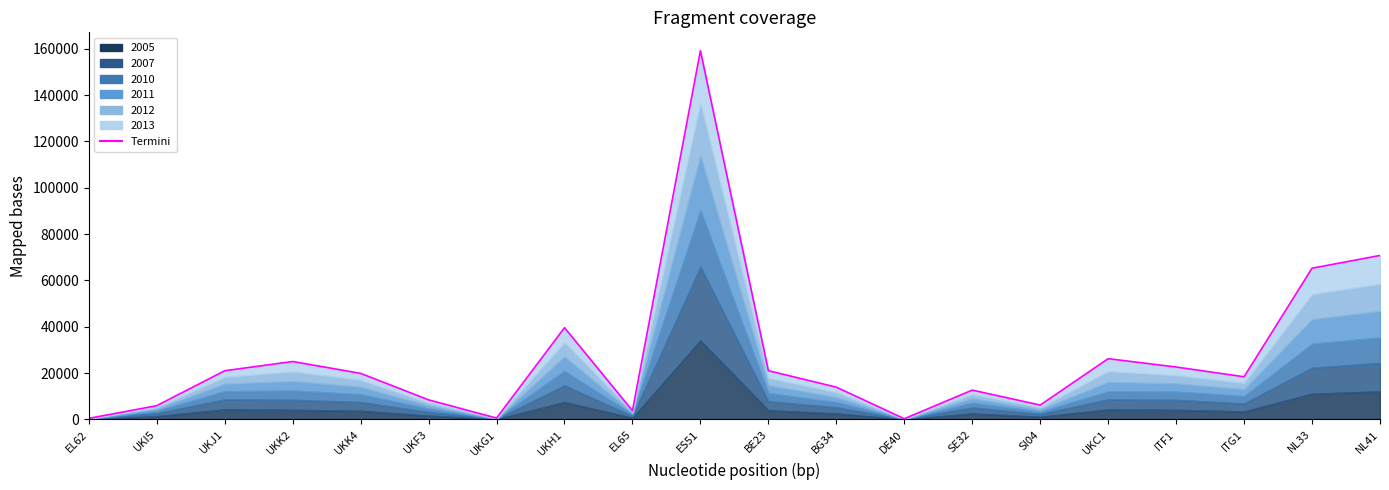

What is the greatest value displayed?

159094